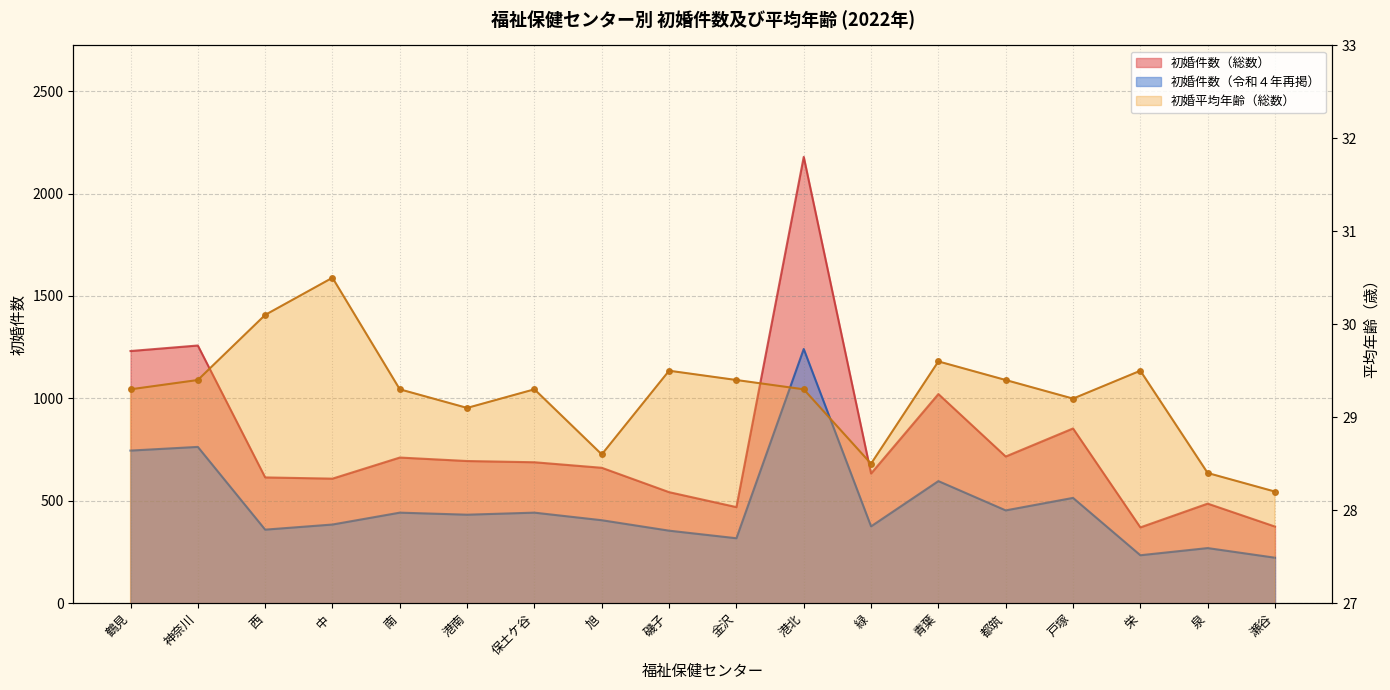

What is the total value across all series at 青葉?

1646.6